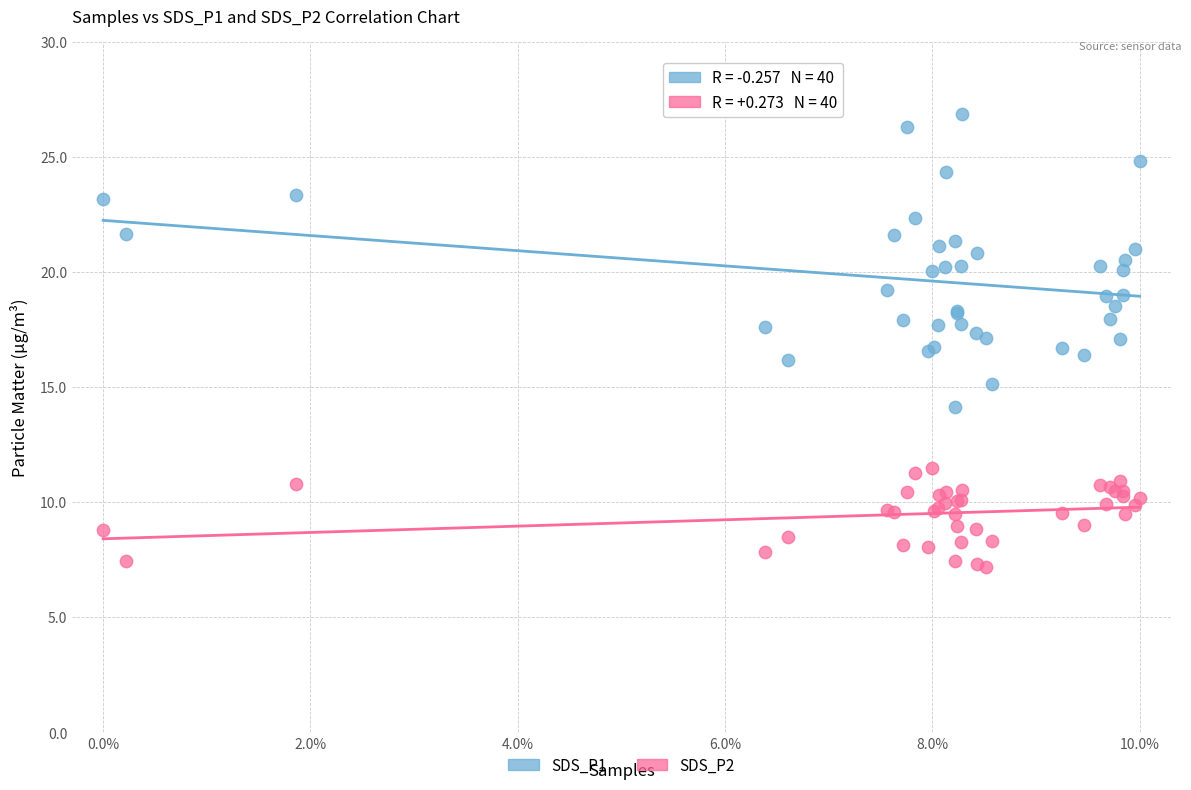

Which series reaches the minimum Y coordinate?

SDS_P2